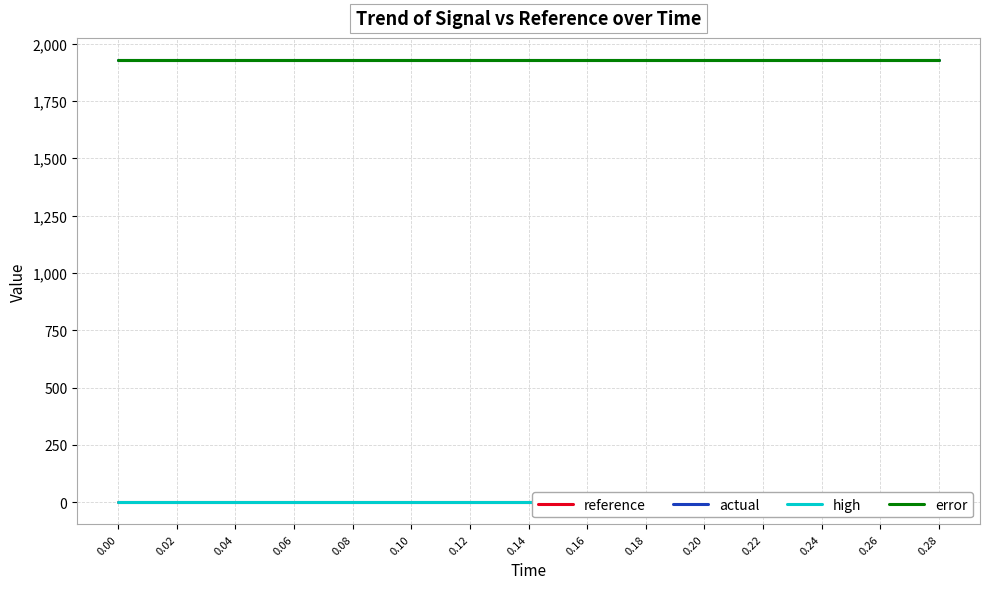

True or false: error and reference intersect in this chart.

False